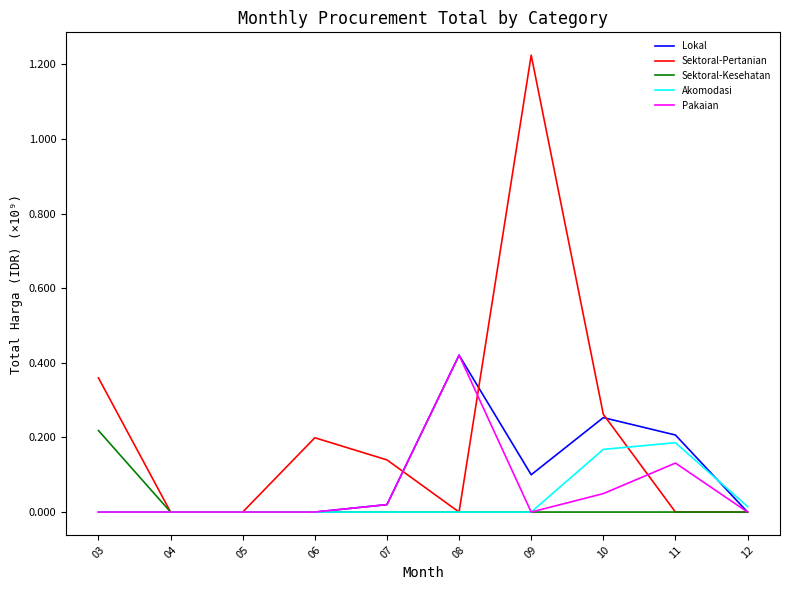

Is the value of Sektoral-Pertanian at 06 greater than the value of Akomodasi at 10?

Yes